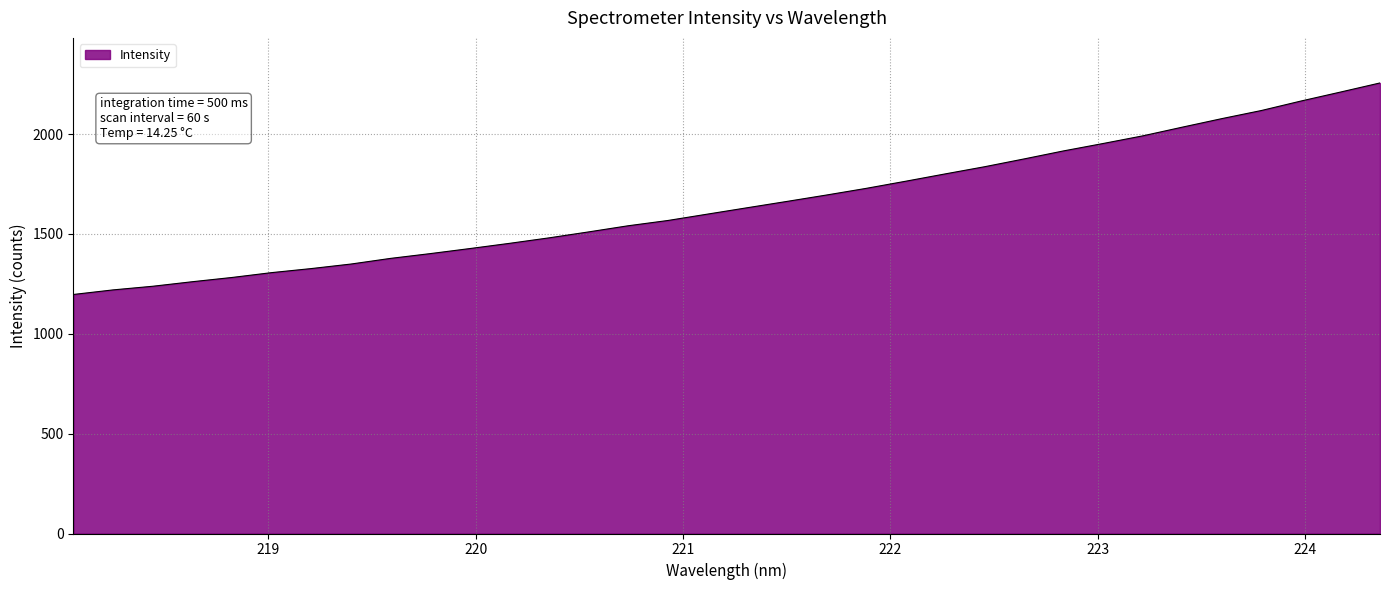

What is the difference between the maximum and minimum values?

1058.9